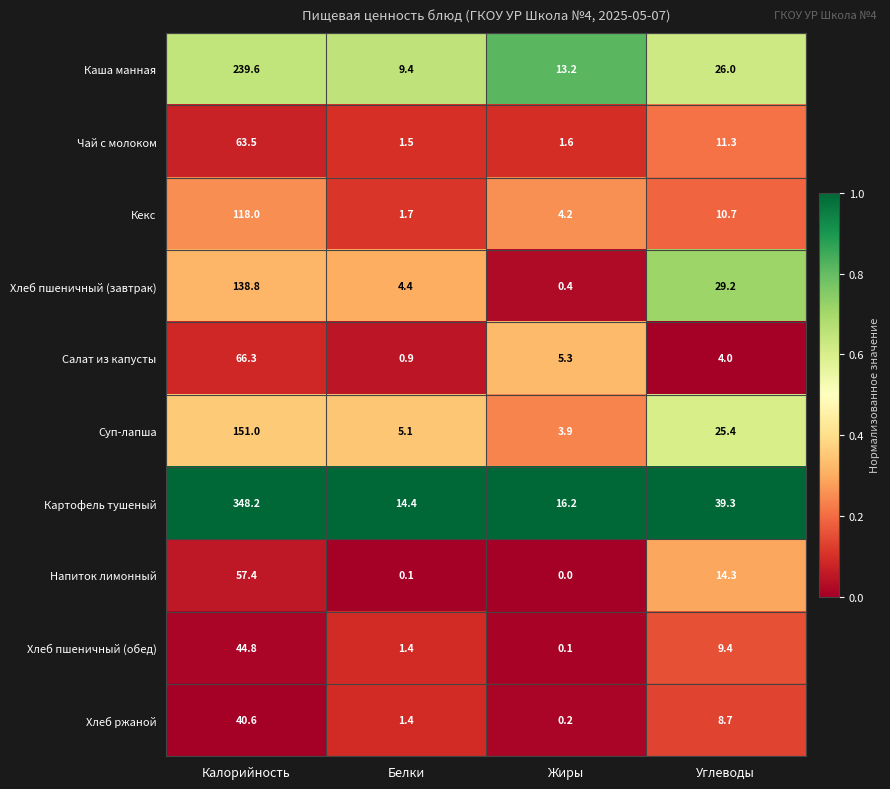

What is the spread (max minus min) of values at Белки?

14.3